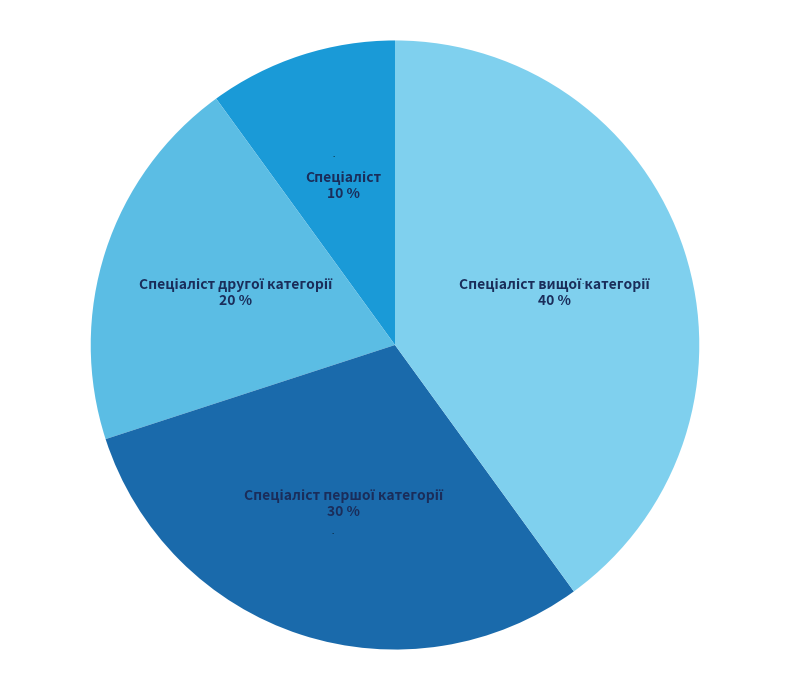

Is there any slice that represents more than half of the pie?

No